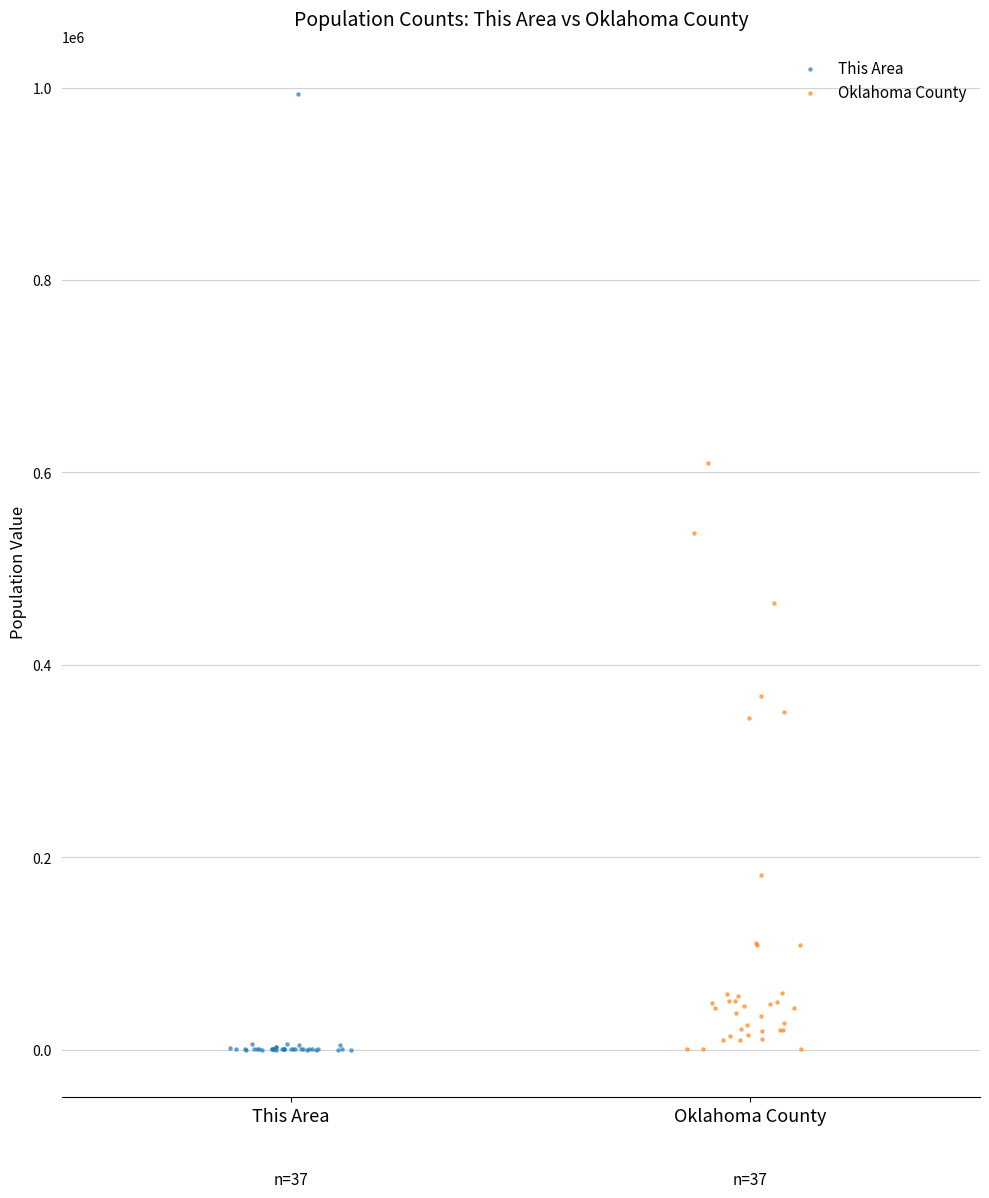

Which series has the widest spread of Y values?

This Area